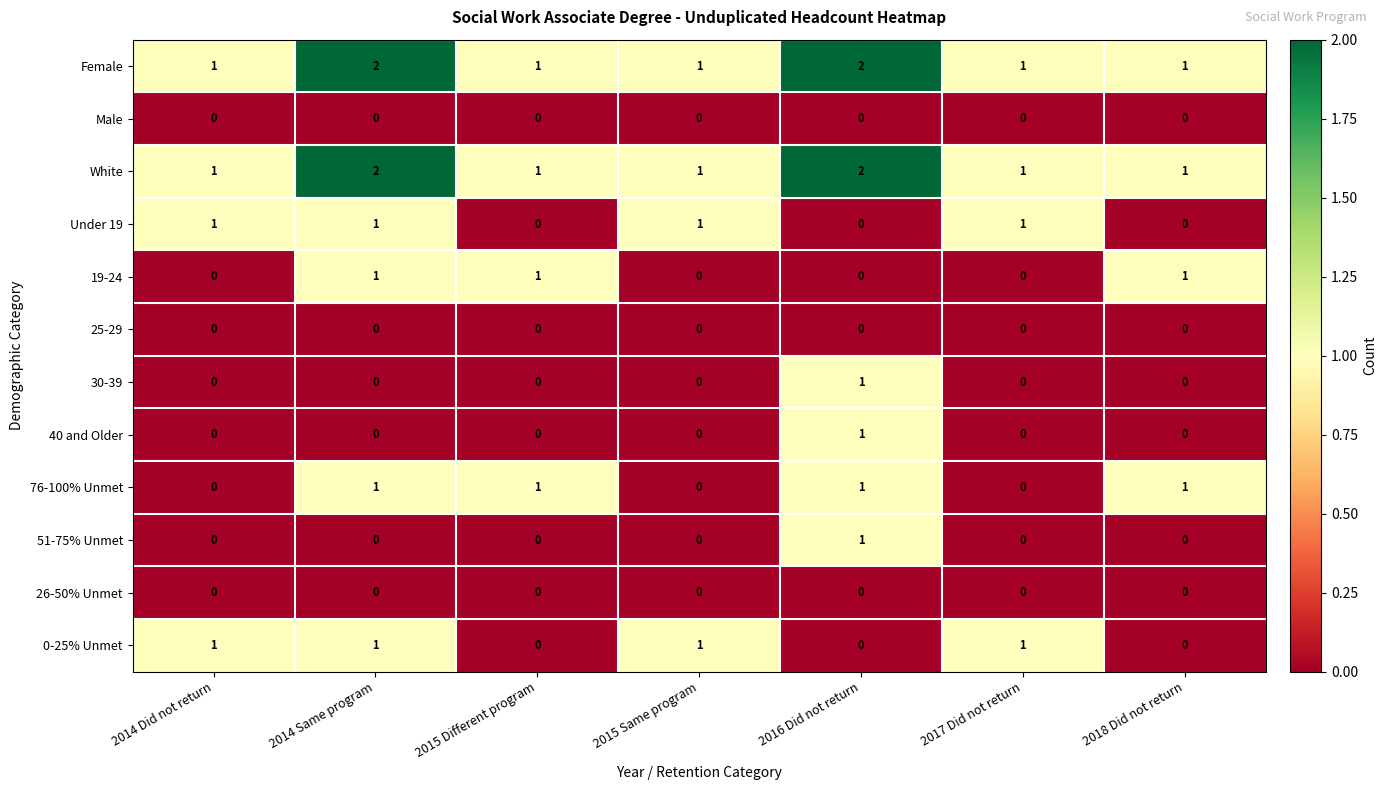

Count the 76-100% Unmet values in the range 0 to 1.

7